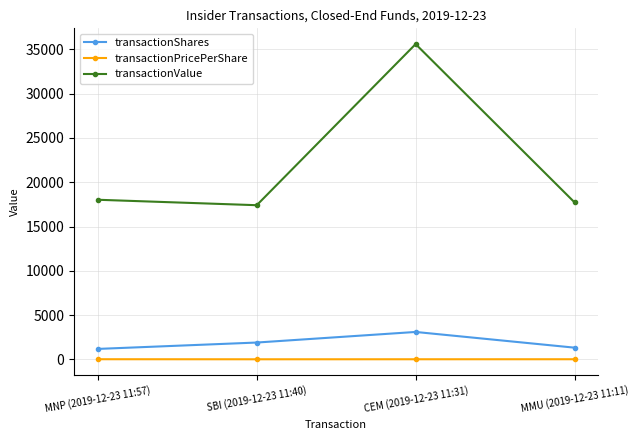

True or false: transactionShares and transactionPricePerShare intersect in this chart.

False